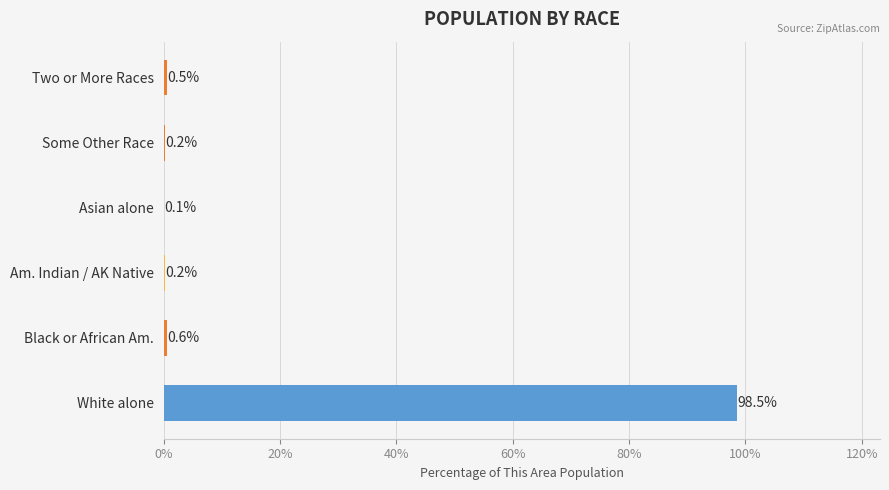

Which label corresponds to the largest value in the chart?

White alone